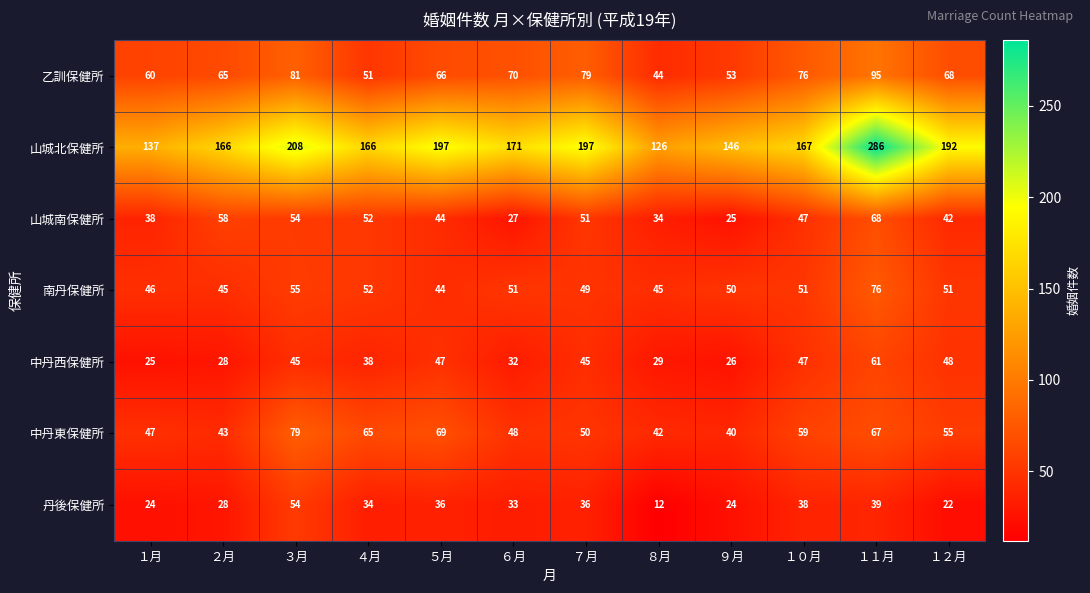

True or false: 山城北保健所 has a value of 286 at １１月.

True